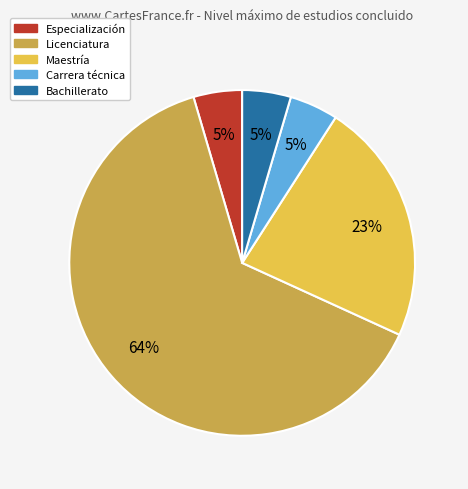

Count the number of slices in the pie.

5